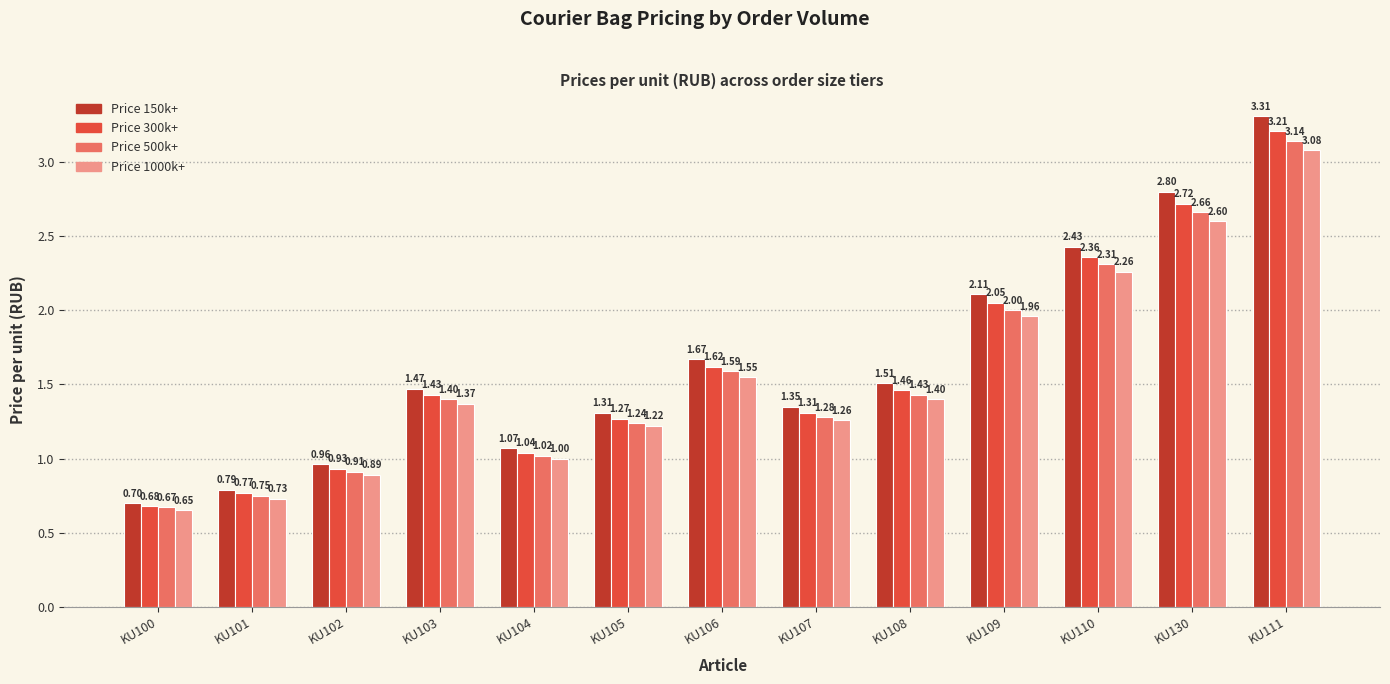

List the series in order of their peak value, lowest first.

Price 1000k+, Price 500k+, Price 300k+, Price 150k+